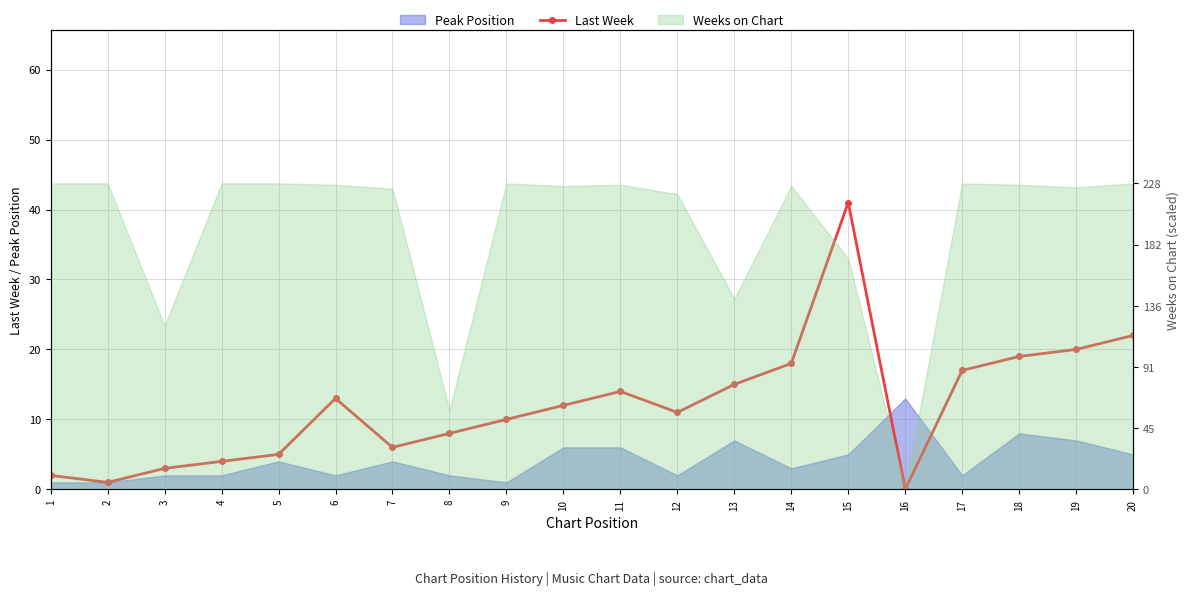

Which category has the lowest value across all series?

16